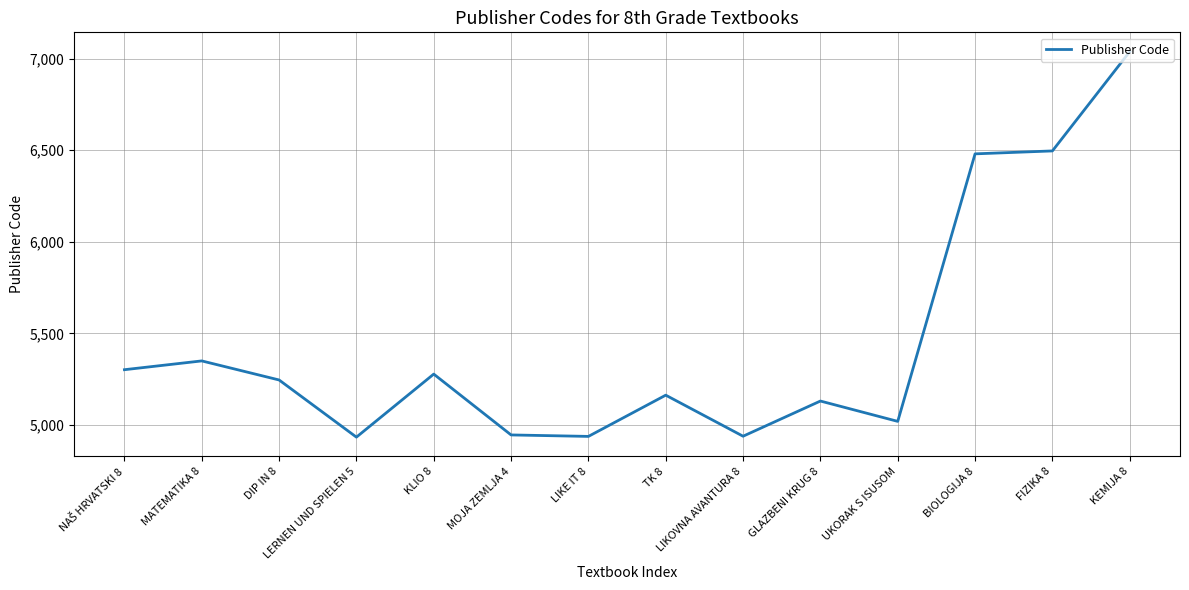

Between GLAZBENI KRUG 8 and KLIO 8, which is larger?

KLIO 8